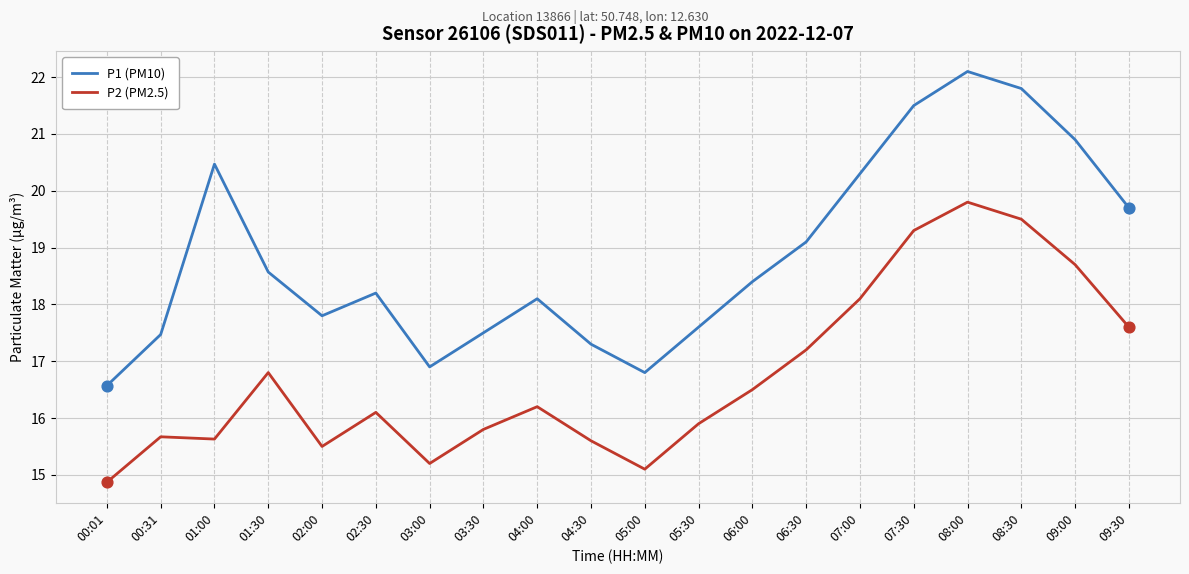

Which series has the largest range (max minus min)?

P1 (PM10)